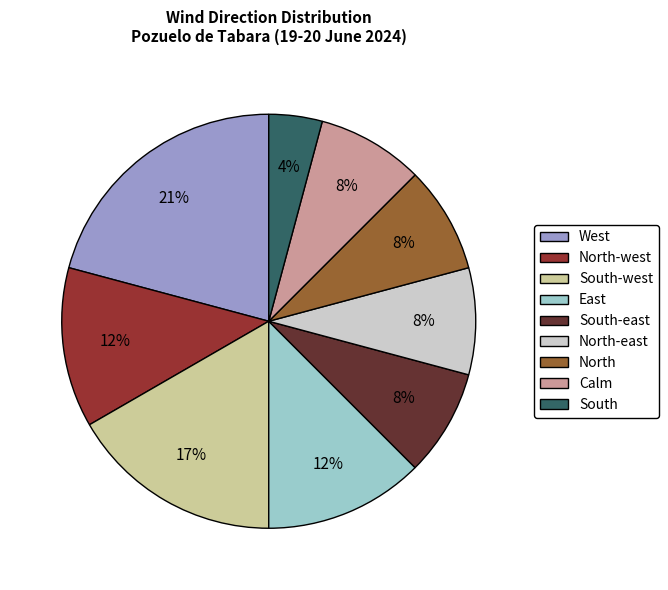

Between East and West, which is larger?

West